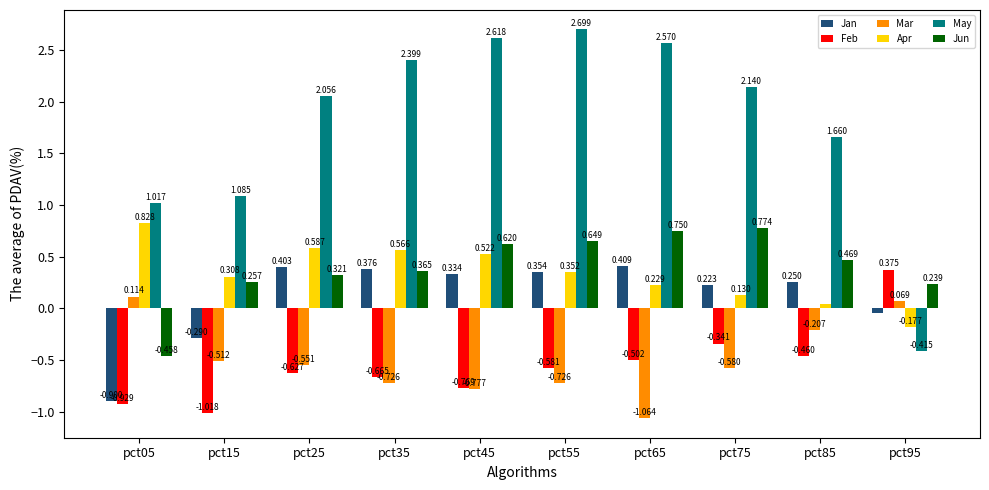

How many distinct data groups are displayed?

6